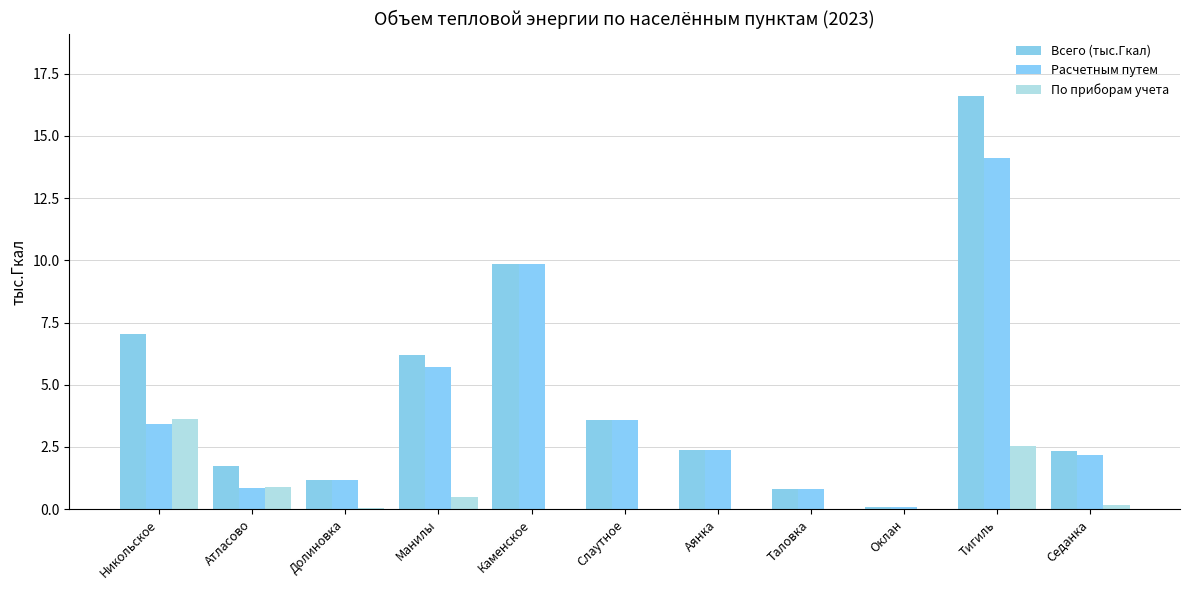

How many groups of bars are there?

11